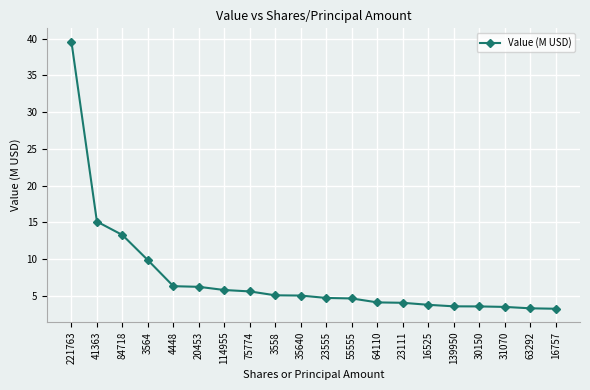

Read the value at 16757.

3.2